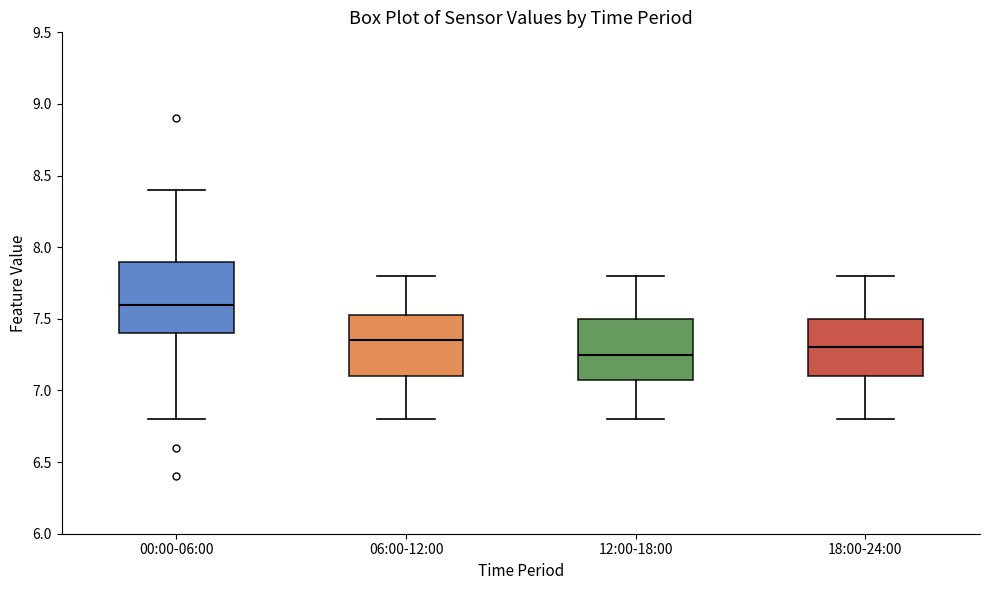

Which box has the highest median line?

00:00-06:00